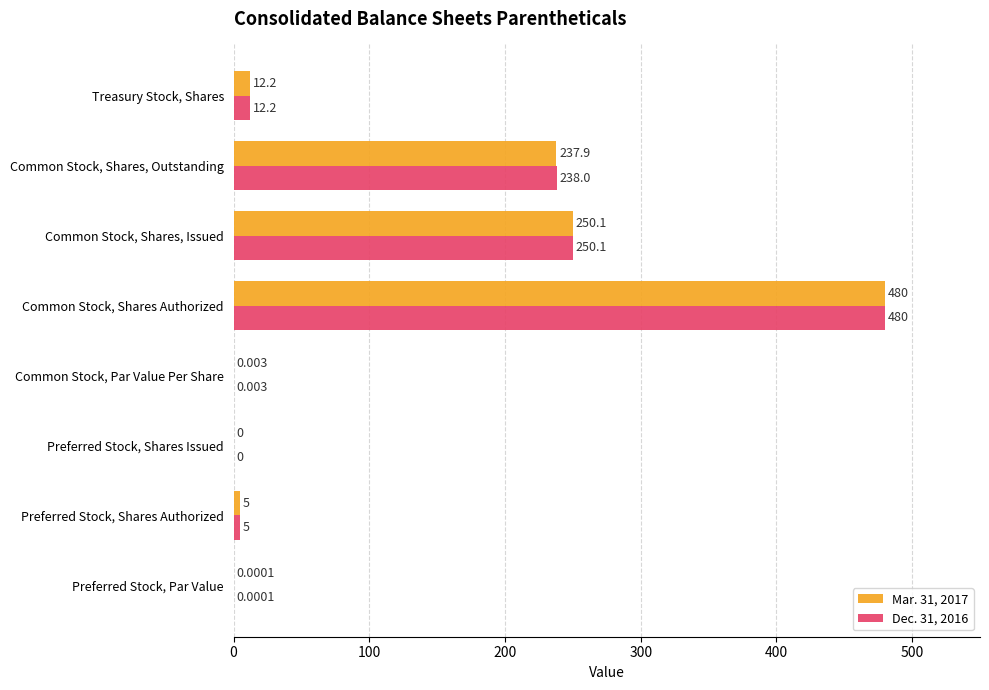

Is the value of Mar. 31, 2017 at Preferred Stock, Shares Issued greater than the value of Dec. 31, 2016 at Common Stock, Par Value Per Share?

No